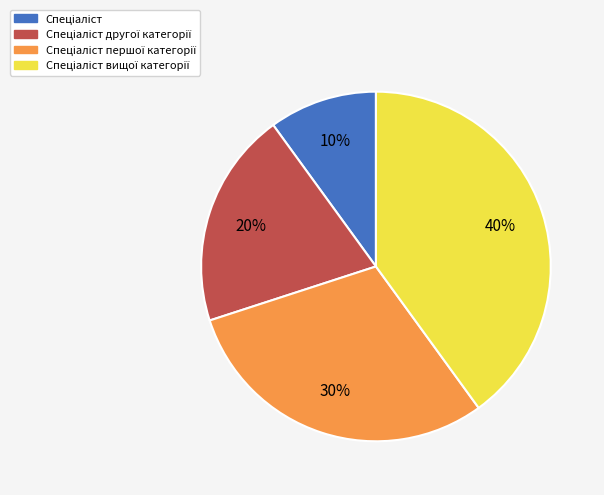

To the nearest percent, what is the average slice percentage?

25%